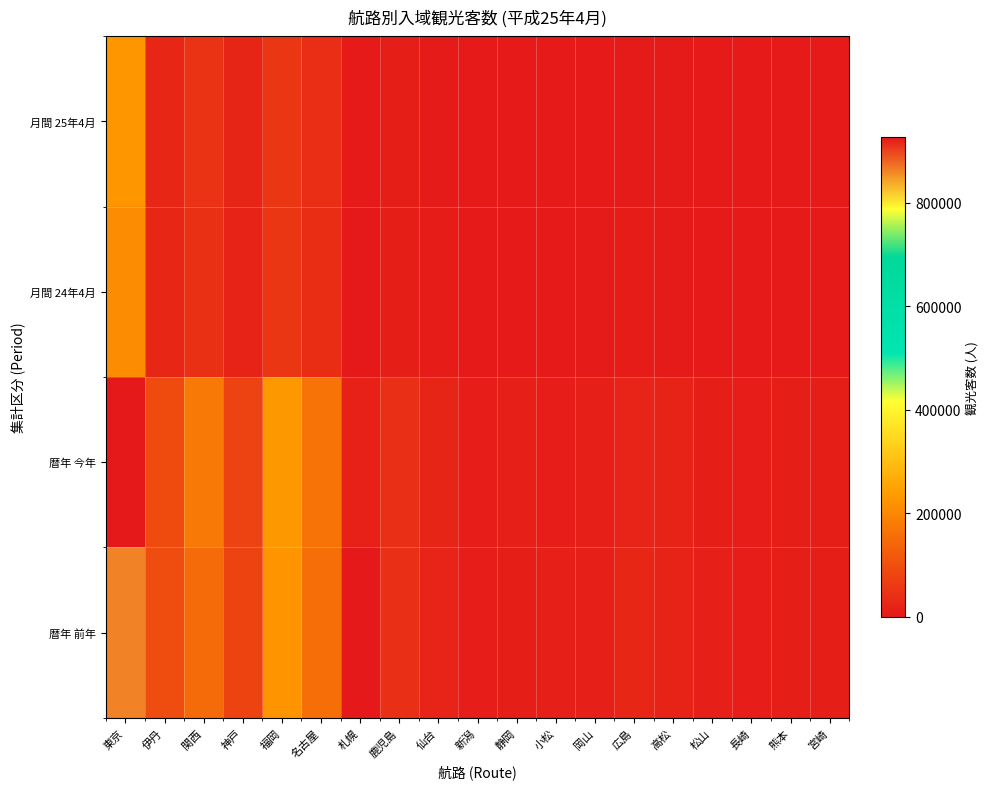

Between 関西 and 小松, which series saw the biggest shift?

暦年 今年